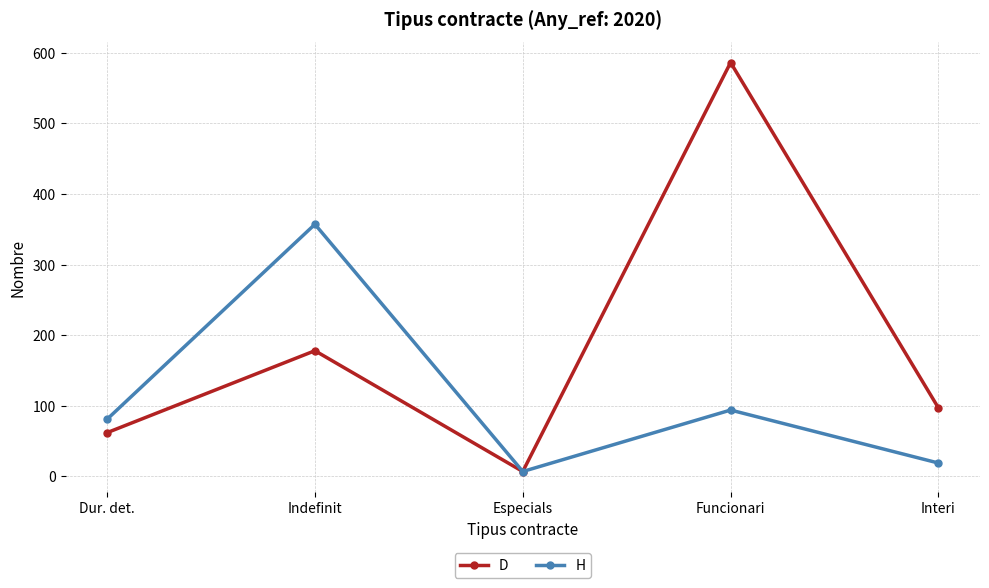

Which series has the widest spread of values?

D